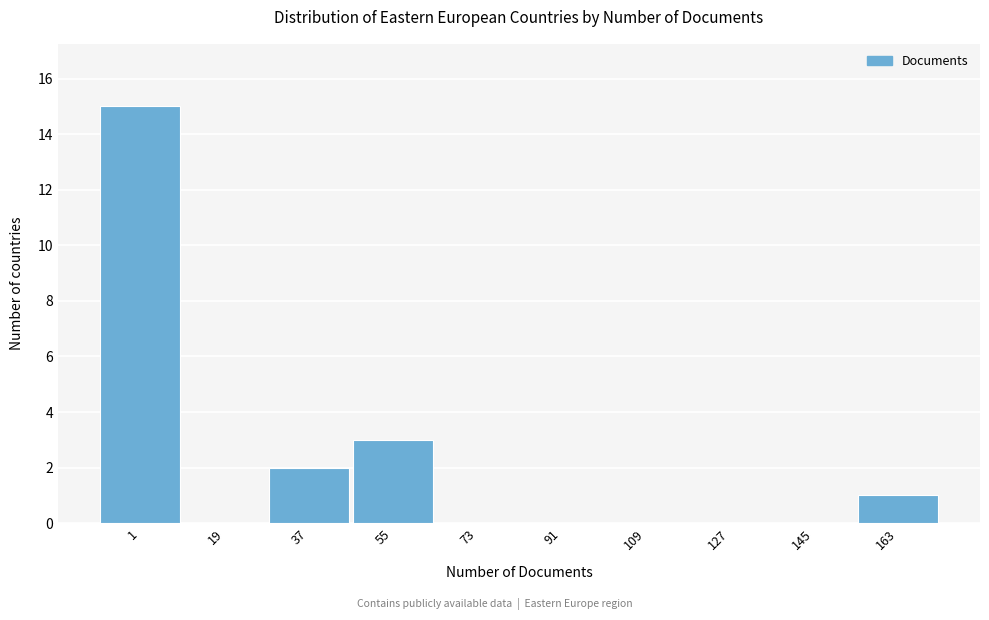

Reading left to right, list all the values displayed in this chart.

1=15	19=0	37=2	55=3	73=0	91=0	109=0	127=0	145=0	163=1